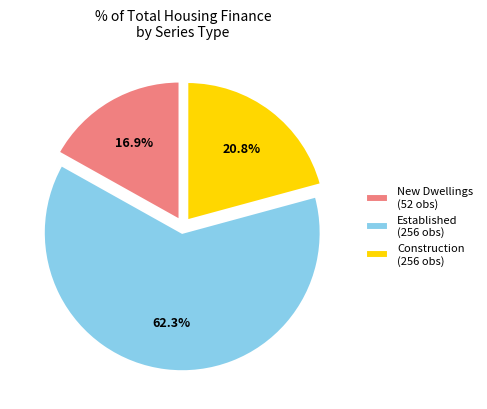

Which slice is the largest?

Established (256 obs)